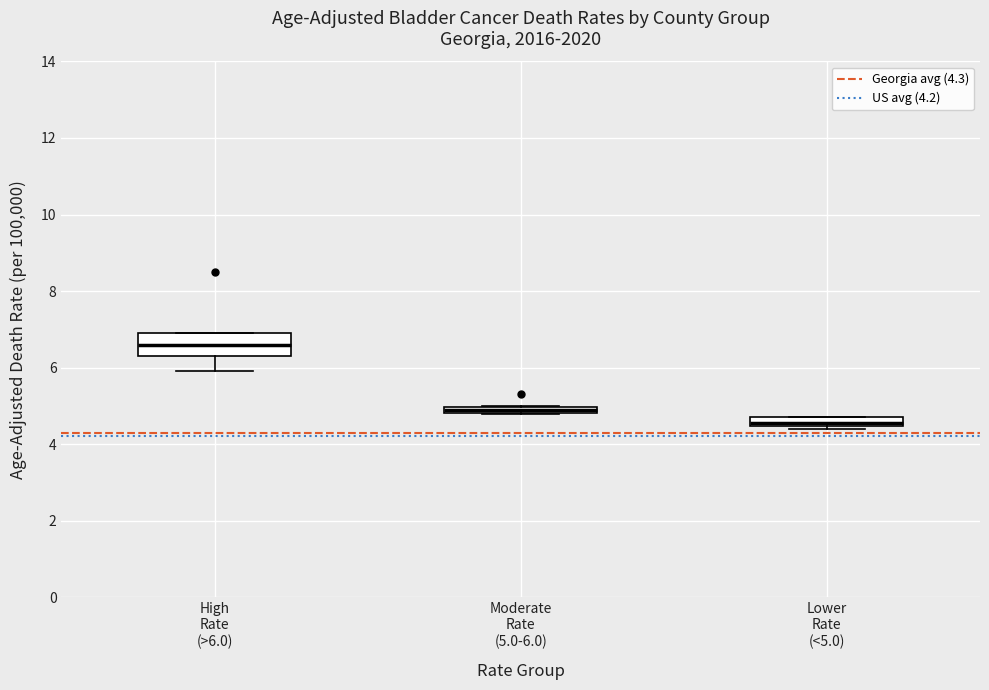

Where does the median line of the box for Lower Rate (<5.0) sit on the y-axis? The values are not printed on the chart, so give them approximately, as read against the axis.

4.6